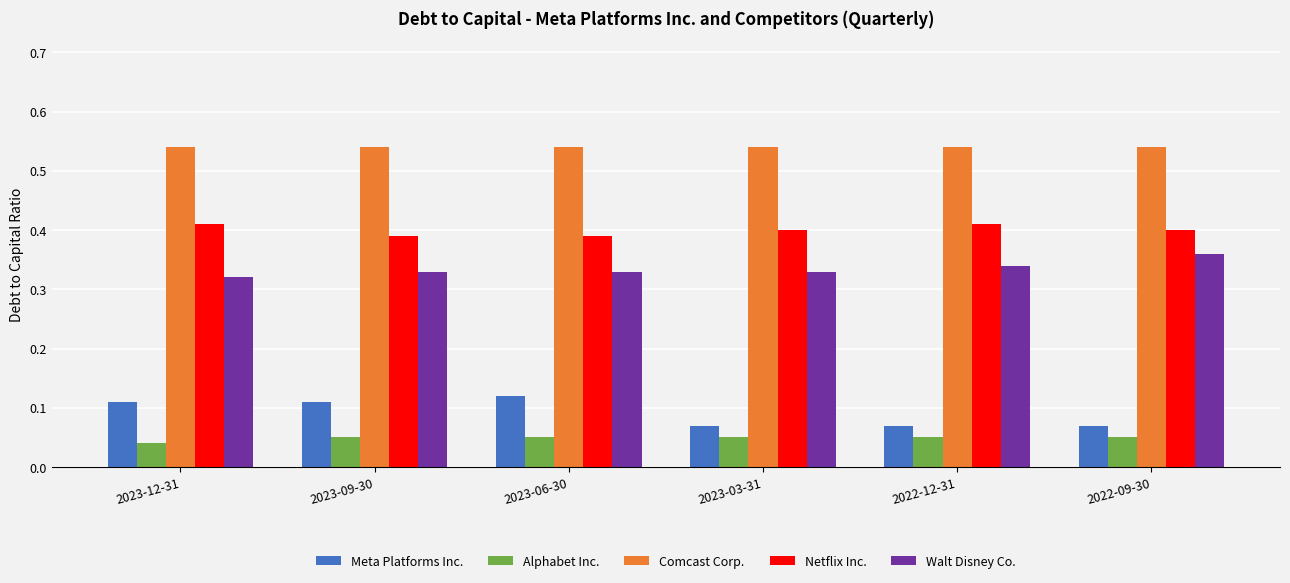

What is the sum of all Meta Platforms Inc. values?

0.6